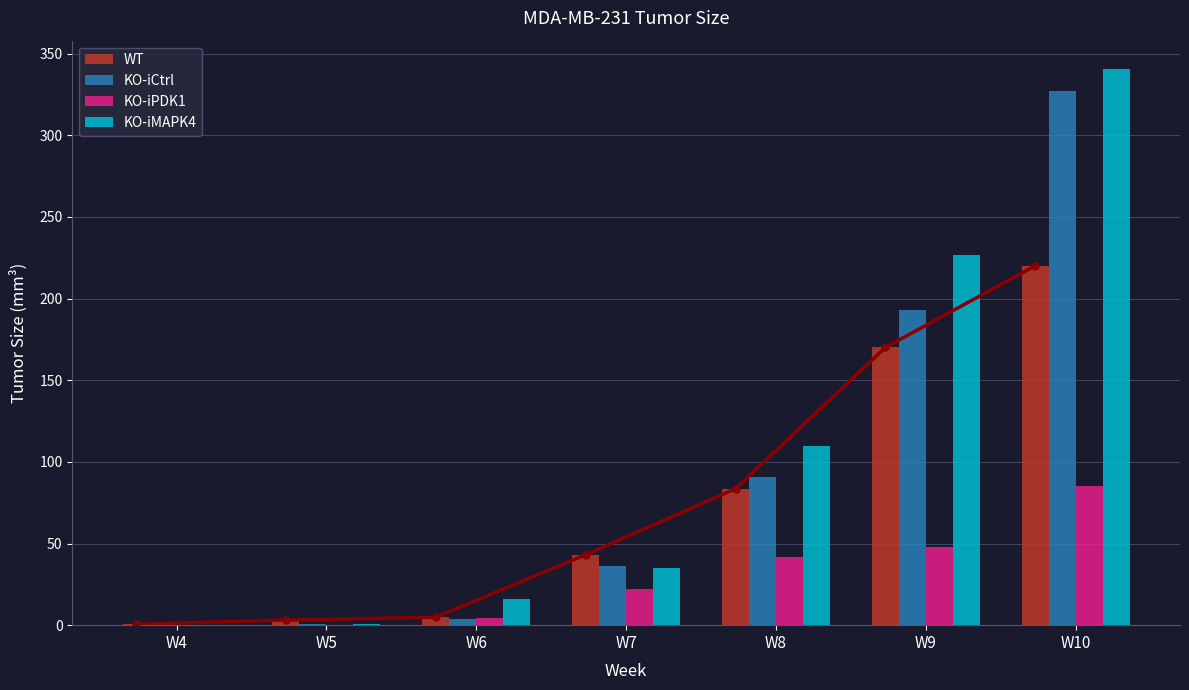

At which category is the sum across all series the highest?

W10